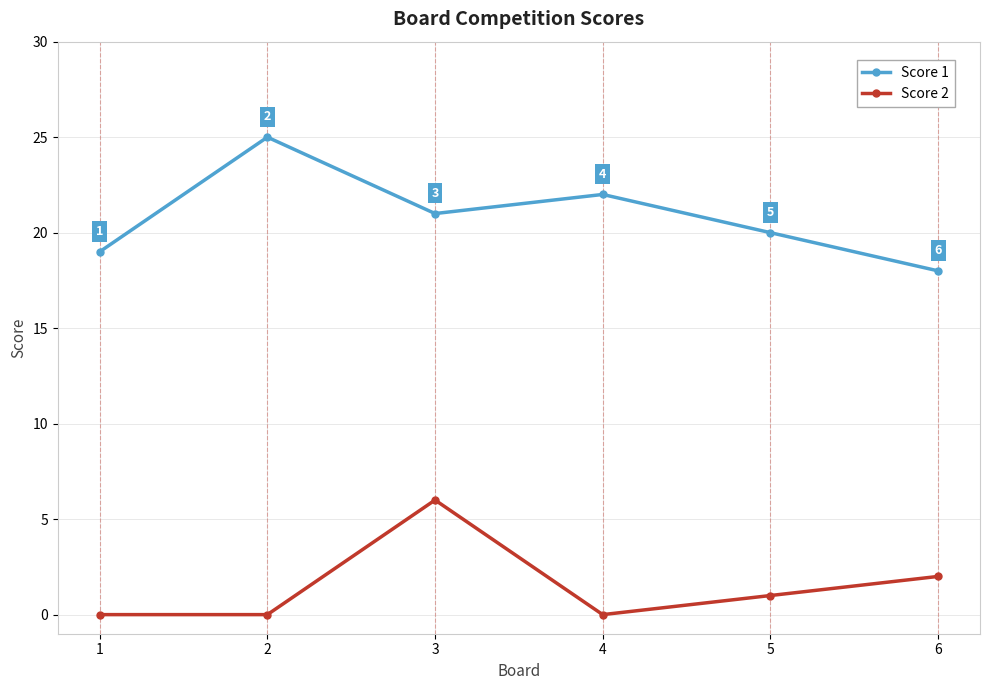

True or false: Score 1 and Score 2 intersect in this chart.

False